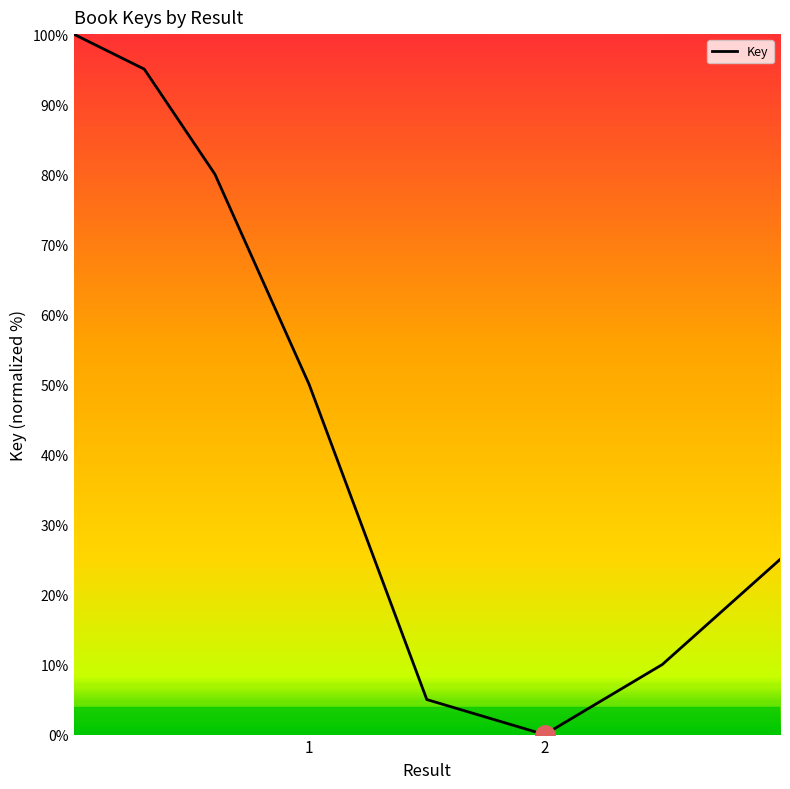

What is the sum of all values?

365